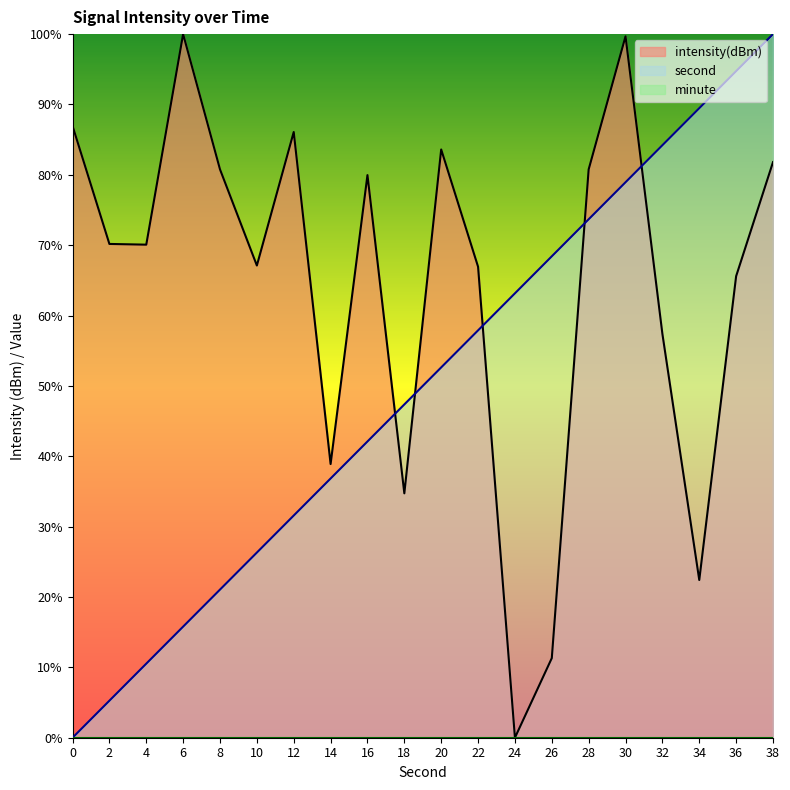

Where do second and intensity first cross each other?

16 and 18